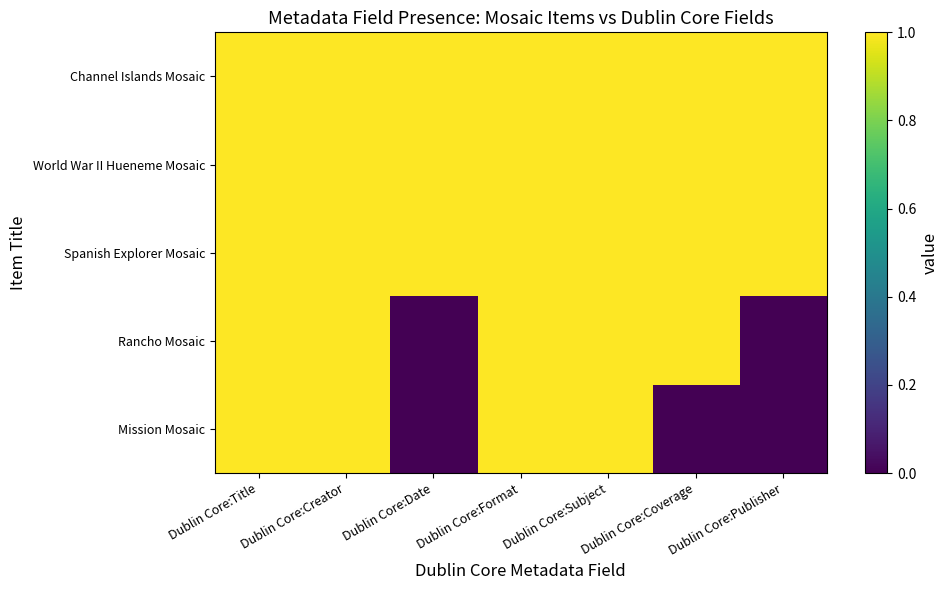

Reading left to right, what are all the values shown in this chart?

Channel Islands Mosaic: Dublin Core:Title=1	Dublin Core:Creator=1	Dublin Core:Date=1	Dublin Core:Format=1	Dublin Core:Subject=1	Dublin Core:Coverage=1	Dublin Core:Publisher=1
World War II Hueneme Mosaic: Dublin Core:Title=1	Dublin Core:Creator=1	Dublin Core:Date=1	Dublin Core:Format=1	Dublin Core:Subject=1	Dublin Core:Coverage=1	Dublin Core:Publisher=1
Spanish Explorer Mosaic: Dublin Core:Title=1	Dublin Core:Creator=1	Dublin Core:Date=1	Dublin Core:Format=1	Dublin Core:Subject=1	Dublin Core:Coverage=1	Dublin Core:Publisher=1
Rancho Mosaic: Dublin Core:Title=1	Dublin Core:Creator=1	Dublin Core:Date=0	Dublin Core:Format=1	Dublin Core:Subject=1	Dublin Core:Coverage=1	Dublin Core:Publisher=0
Mission Mosaic: Dublin Core:Title=1	Dublin Core:Creator=1	Dublin Core:Date=0	Dublin Core:Format=1	Dublin Core:Subject=1	Dublin Core:Coverage=0	Dublin Core:Publisher=0